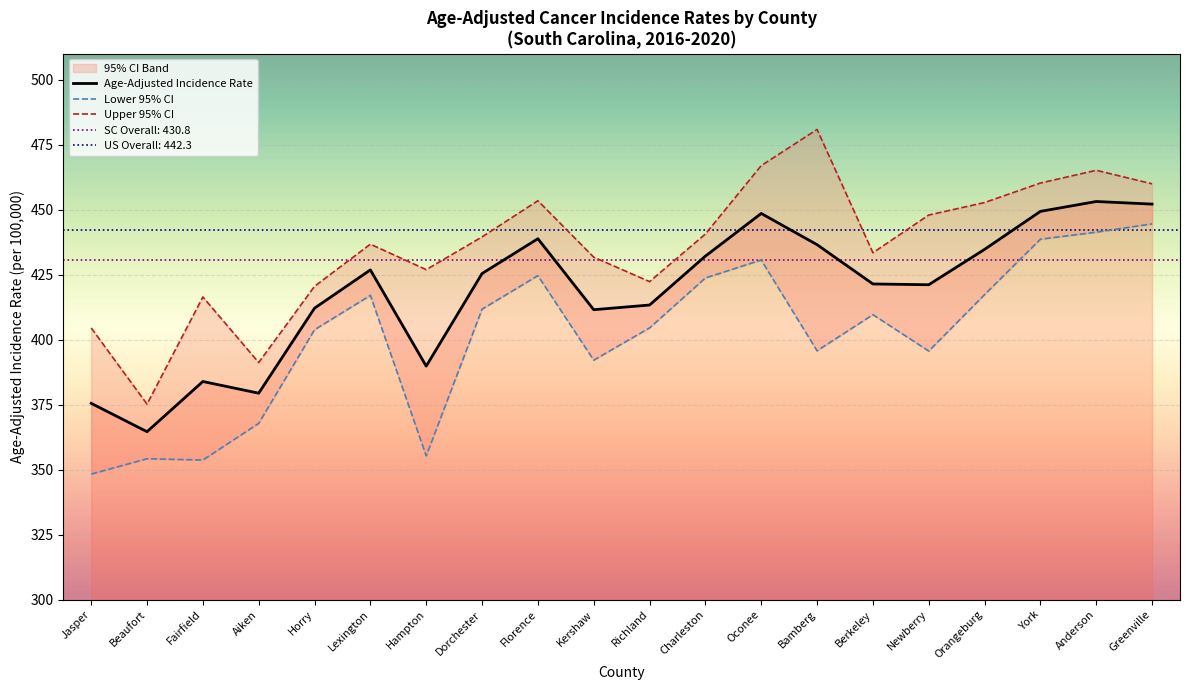

The value of Lower 95% CI at Oconee is 624.0. True or false?

False